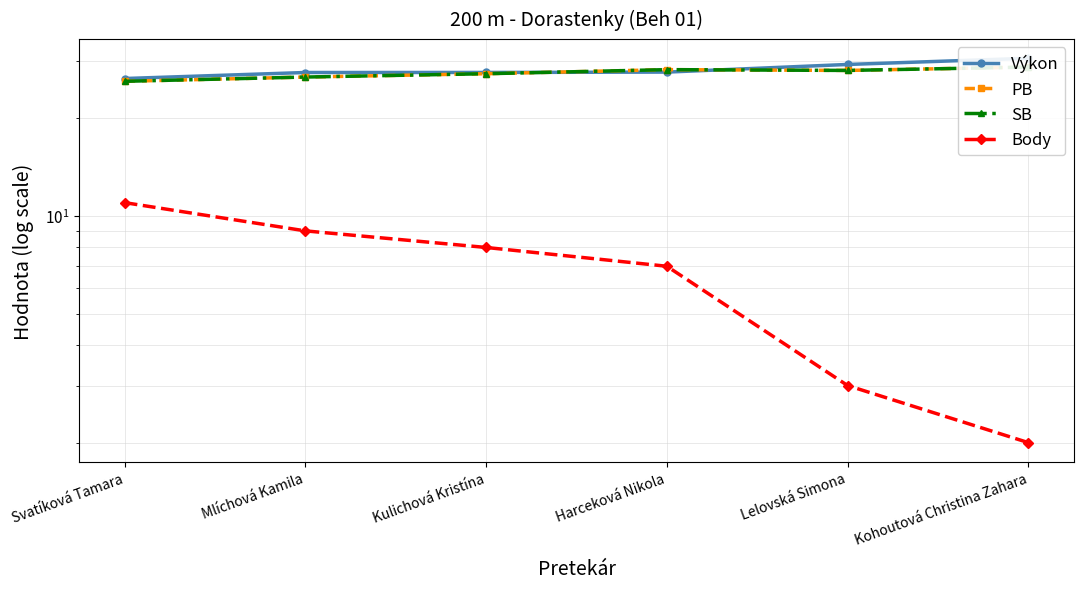

The Body series shows 11.0 at Svatíková Tamara. True or false?

True